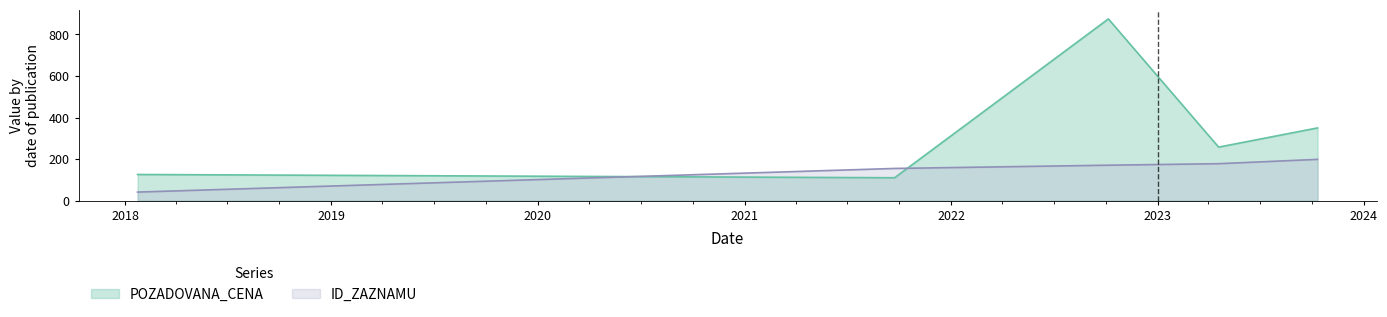

Reading left to right, what are all the values shown in this chart?

POZADOVANA_CENA: 2018-01-23=125.7	2021-09-23=110.0	2022-10-06=875.0	2023-04-19=257.5	2023-10-11=350.0
ID_ZAZNAMU: 2018-01-23=40.9	2021-09-23=154.8	2022-10-06=170.4	2023-04-19=177.7	2023-10-11=198.5